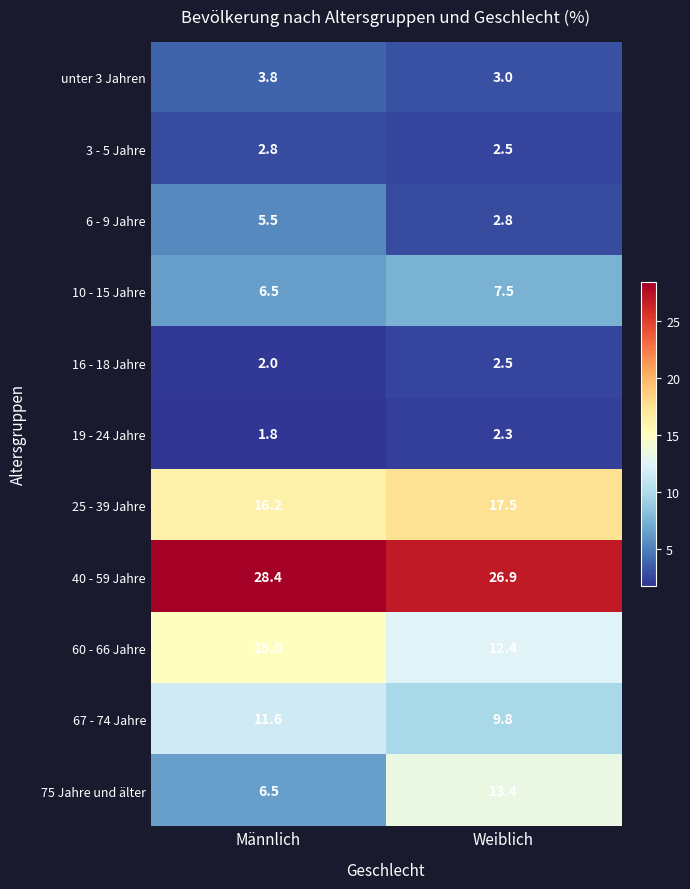

What is the sum of the 25 - 39 Jahre values at Männlich and Weiblich?

33.7